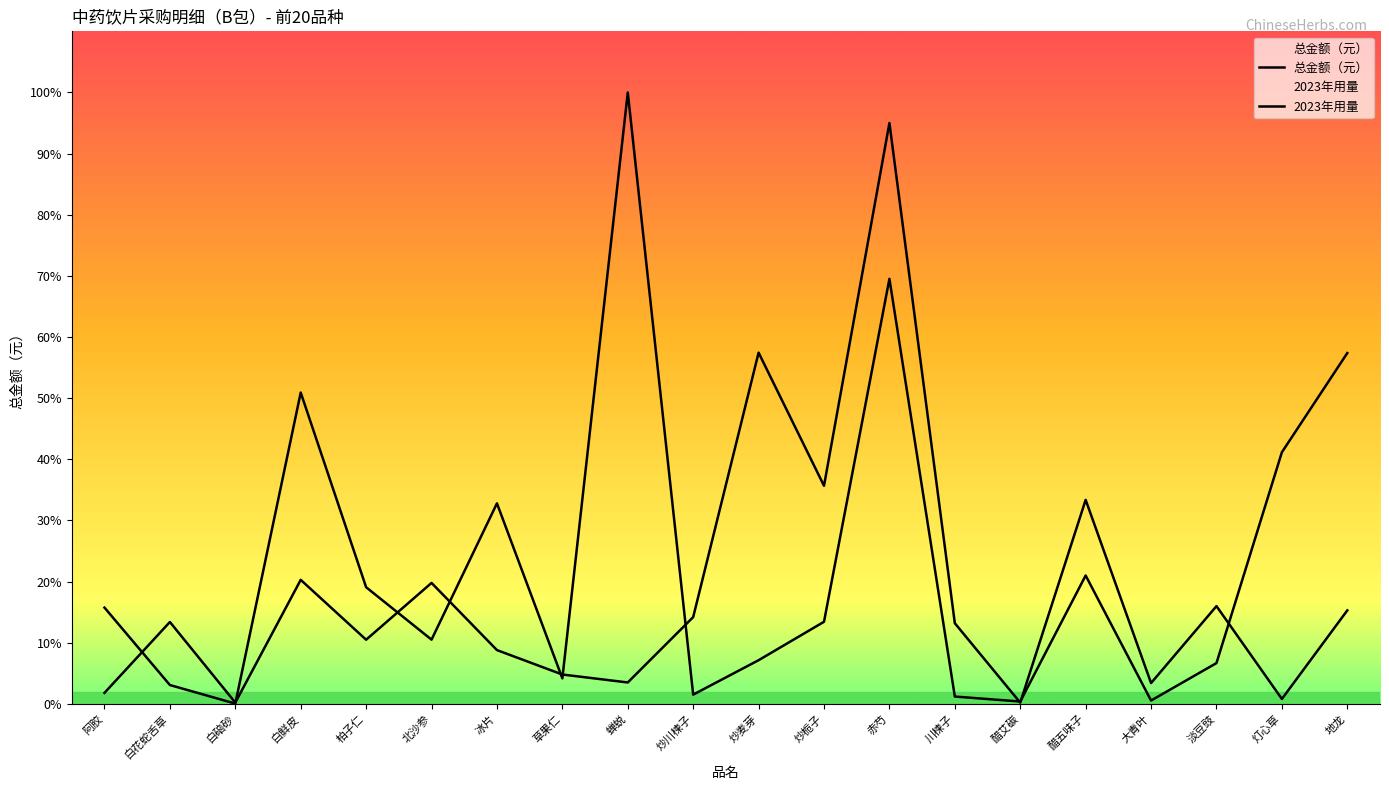

Where do 总金额（元） and 2023年用量 first cross each other?

阿胶 and 白花蛇舌草